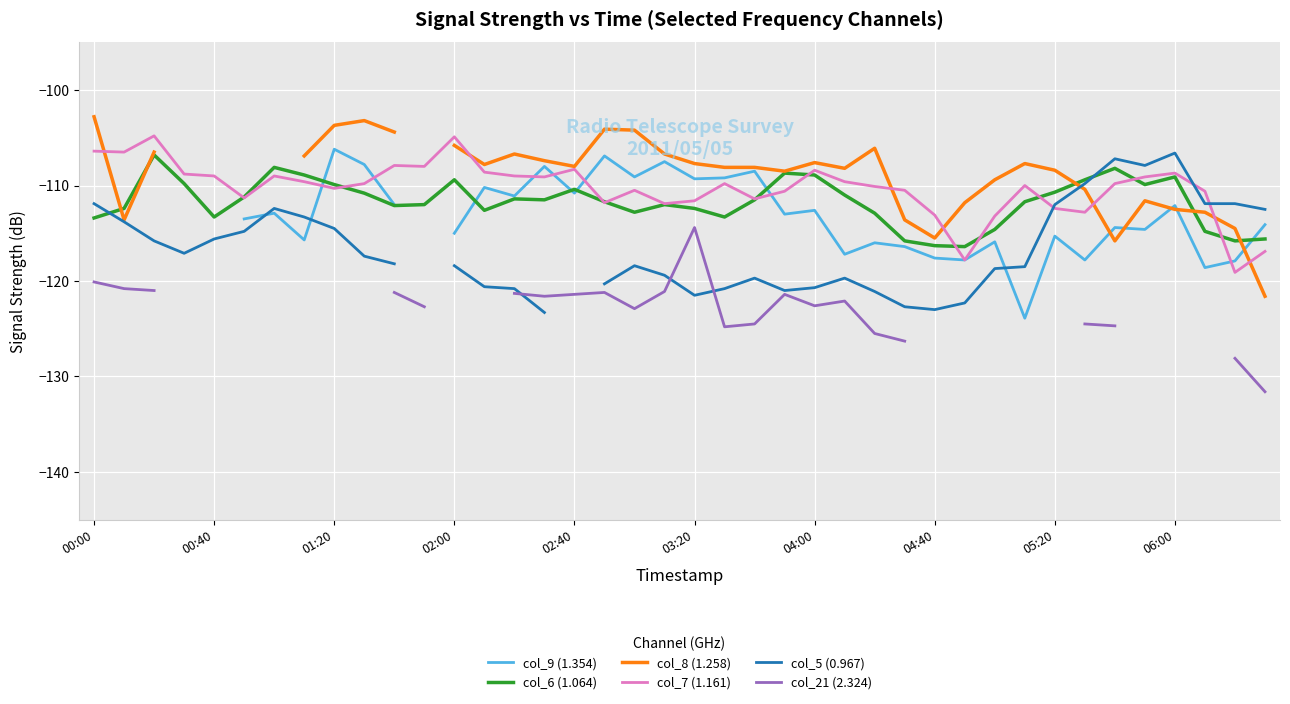

Which label corresponds to the largest value in the chart?

00:00